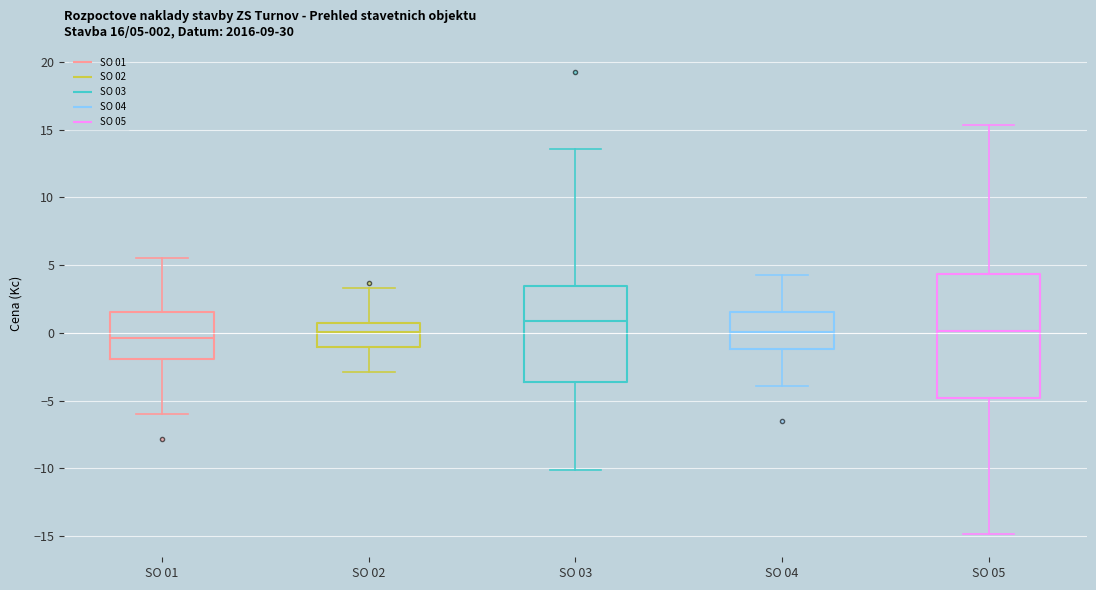

Which box is the tallest, from its lower edge to its upper edge?

SO 05